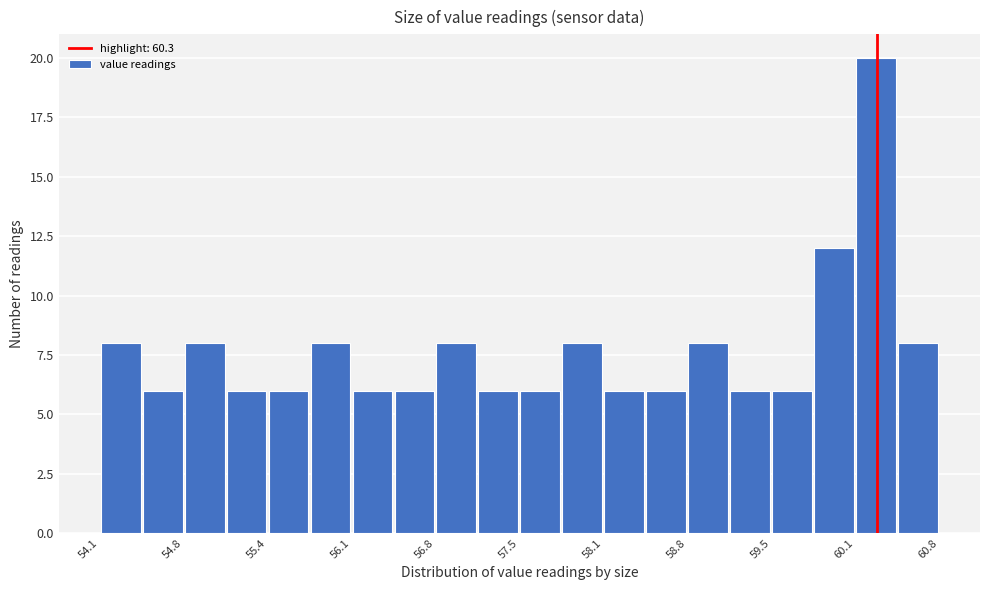

Around what value on the x-axis is the tallest bar? Give the approximate position of its centre, as read against the axis.

60.3